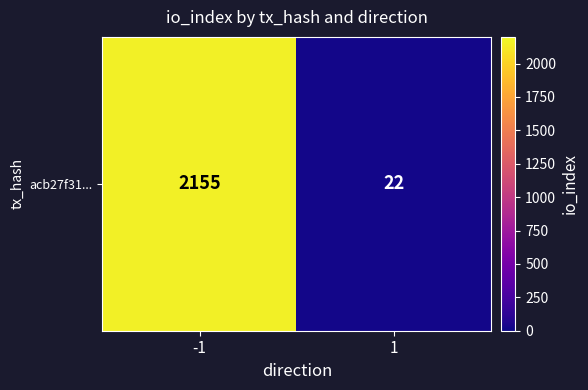

Between -1 and 1, which is larger?

-1